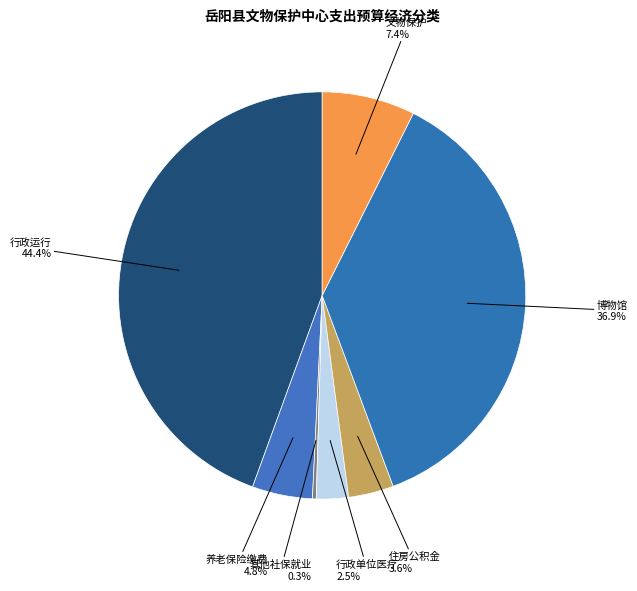

Which has a higher value, 行政运行 or 行政单位医疗?

行政运行